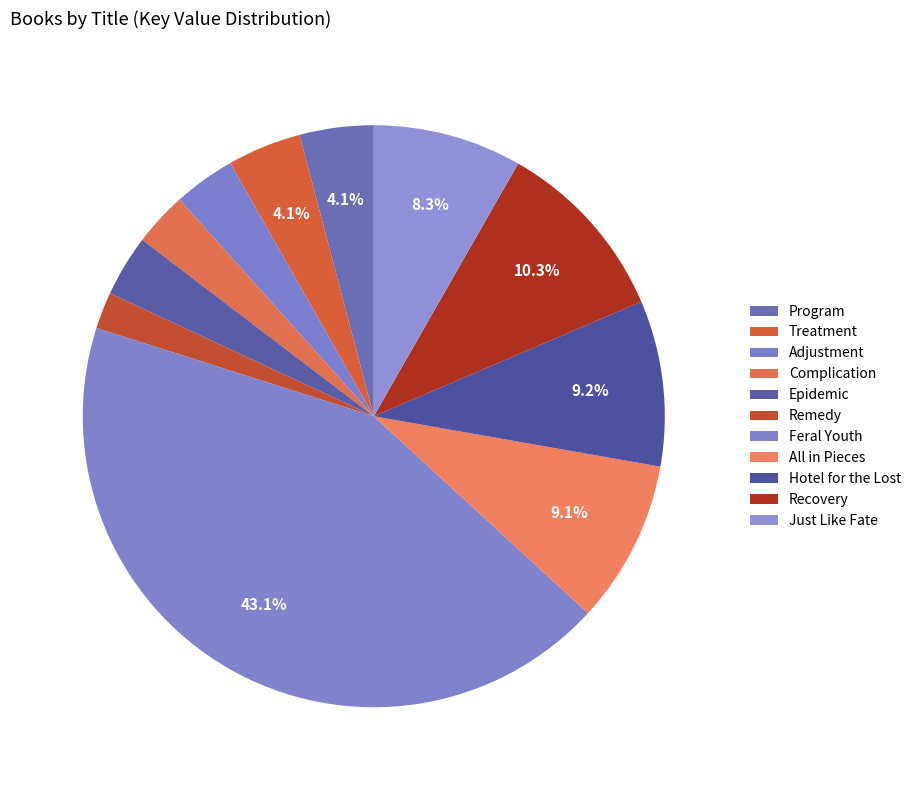

How many slices are in this pie chart?

11